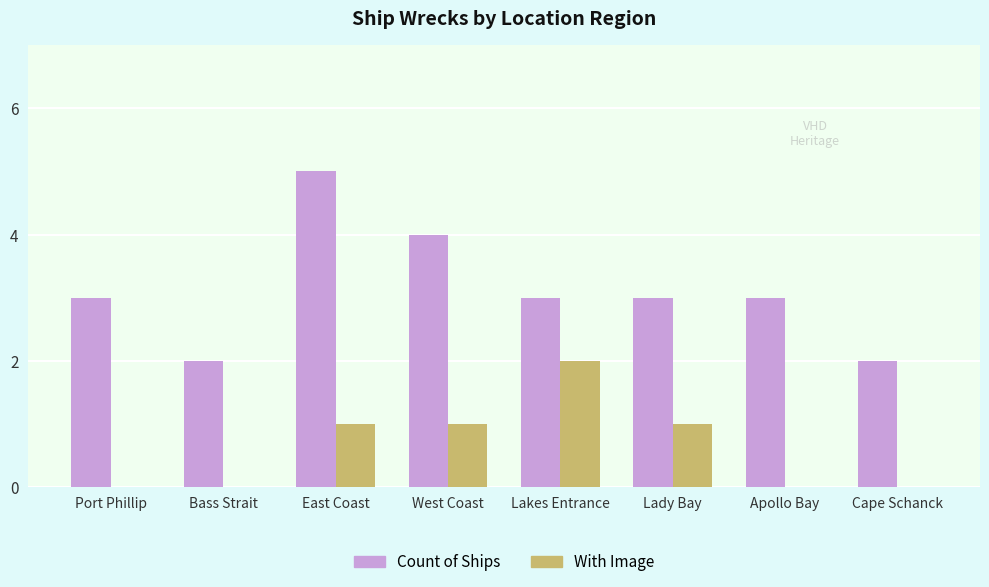

What is the sum of all With Image values?

5